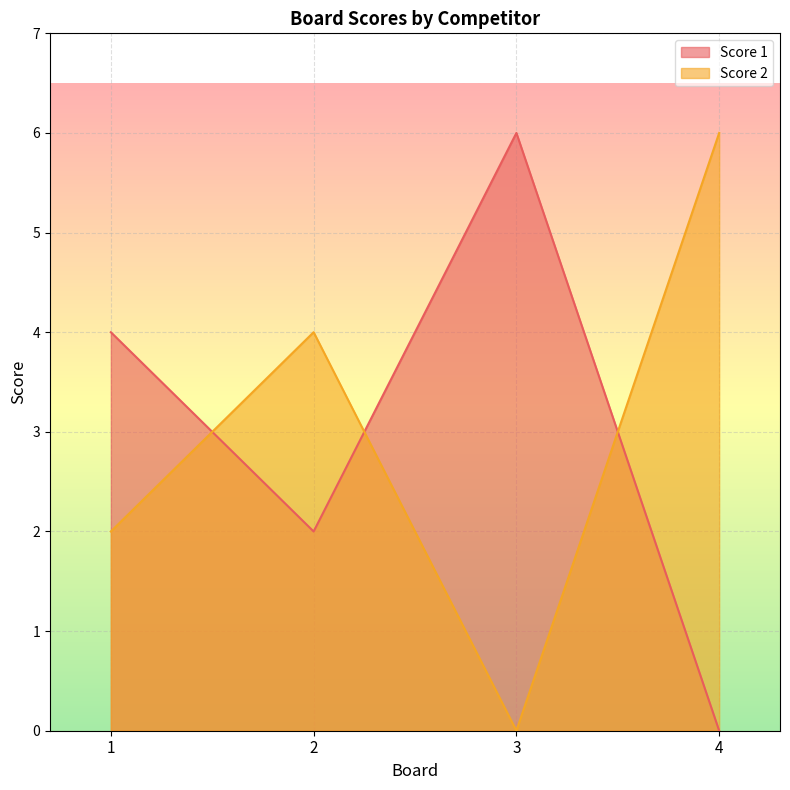

How many interior local valleys does the Score 1 series have?

1